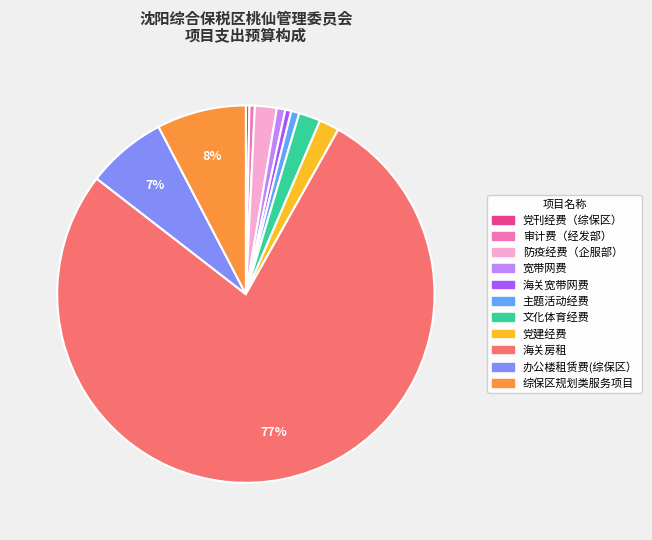

The 文化体育经费 slice represents 2% of the pie. True or false?

True